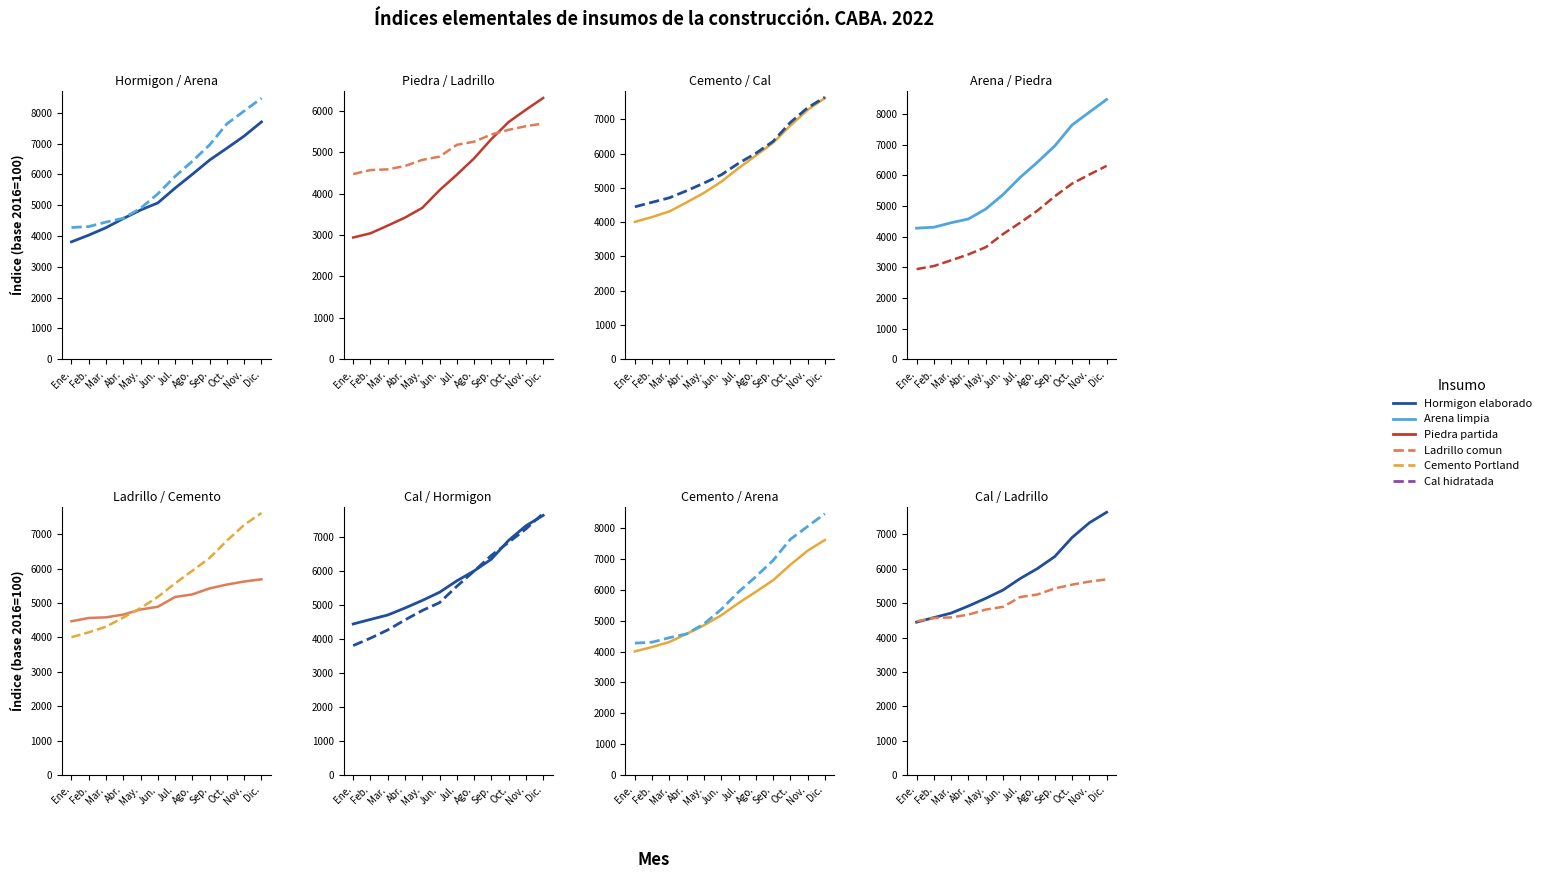

What is the label of the 12th point from the right?

Ene.